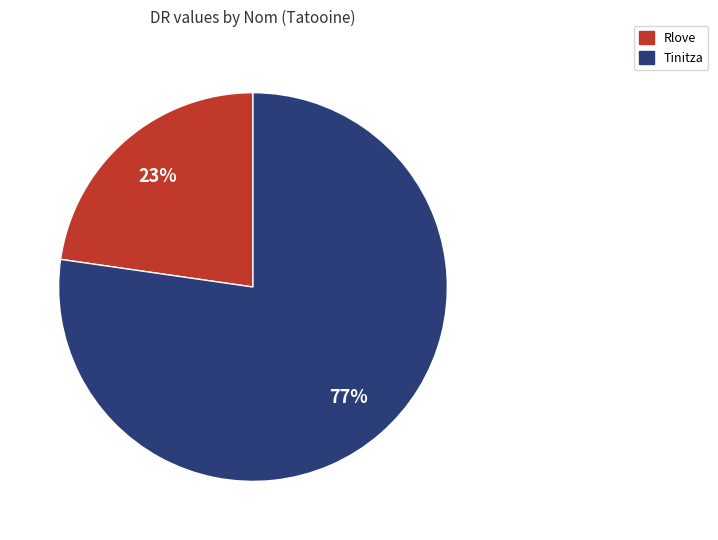

To the nearest percent, what is the combined percentage of Tinitza and Rlove?

100%